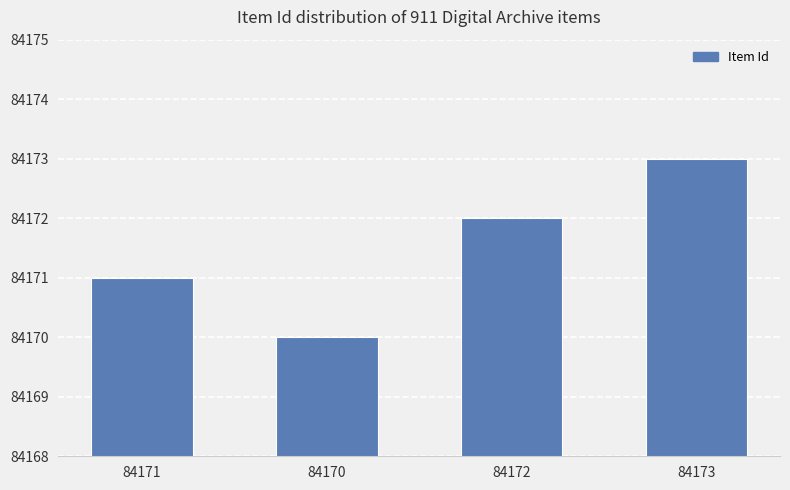

Which has a higher value, 84172 or 84173?

84173